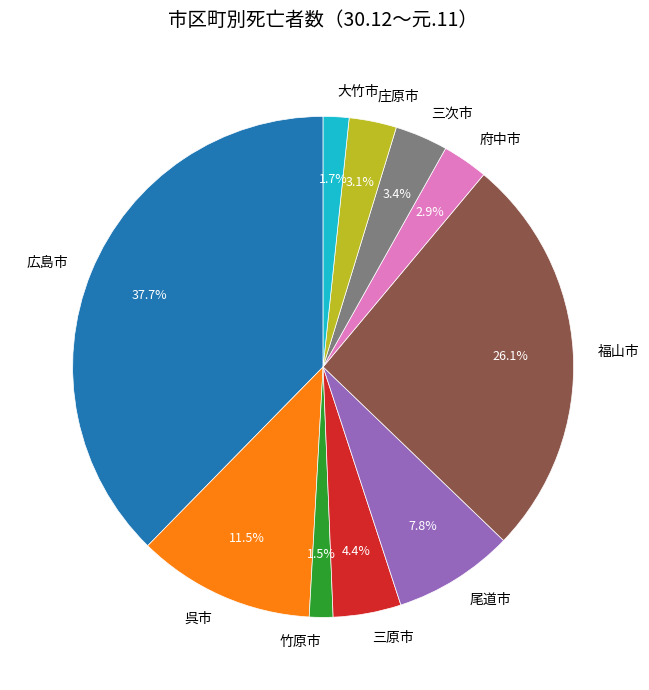

To the nearest percent, what is the difference between the 府中市 and 広島市 slice percentages?

35%